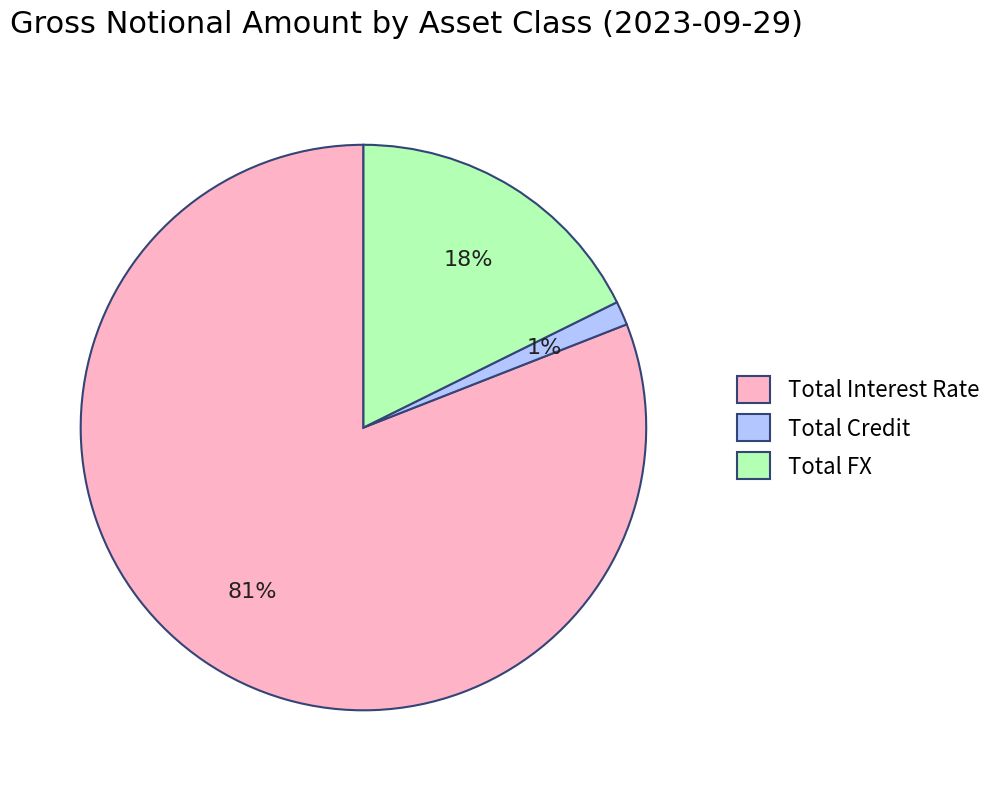

Is Total Interest Rate the majority of the pie?

Yes